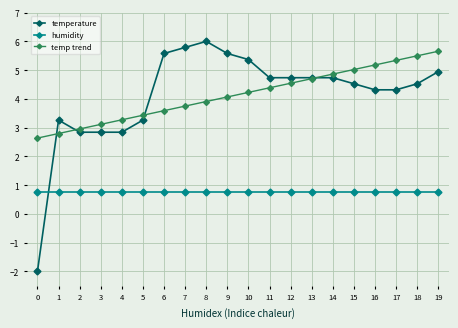

True or false: humidity and temperature intersect in this chart.

True